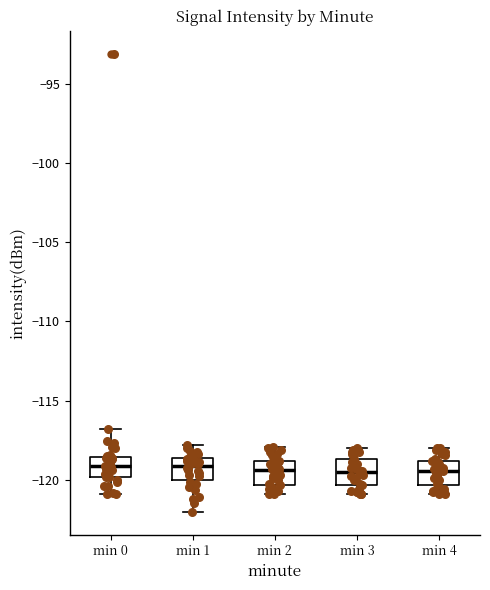

Reading left to right, read every box against the y-axis: the position of its median line, the range the box covers, and the ends of its whiskers. The values are not printed on the chart, so give them approximately, as read against the axis.

min 0: median -119.0, box -120.0 to -118.5, whiskers -121.0 to -117.0
min 1: median -119.0, box -120.0 to -118.5, whiskers -122.0 to -118.0
min 2: median -119.5, box -120.5 to -119.0, whiskers -121.0 to -118.0
min 3: median -119.5, box -120.5 to -118.5, whiskers -121.0 to -118.0
min 4: median -119.5, box -120.5 to -119.0, whiskers -121.0 to -118.0